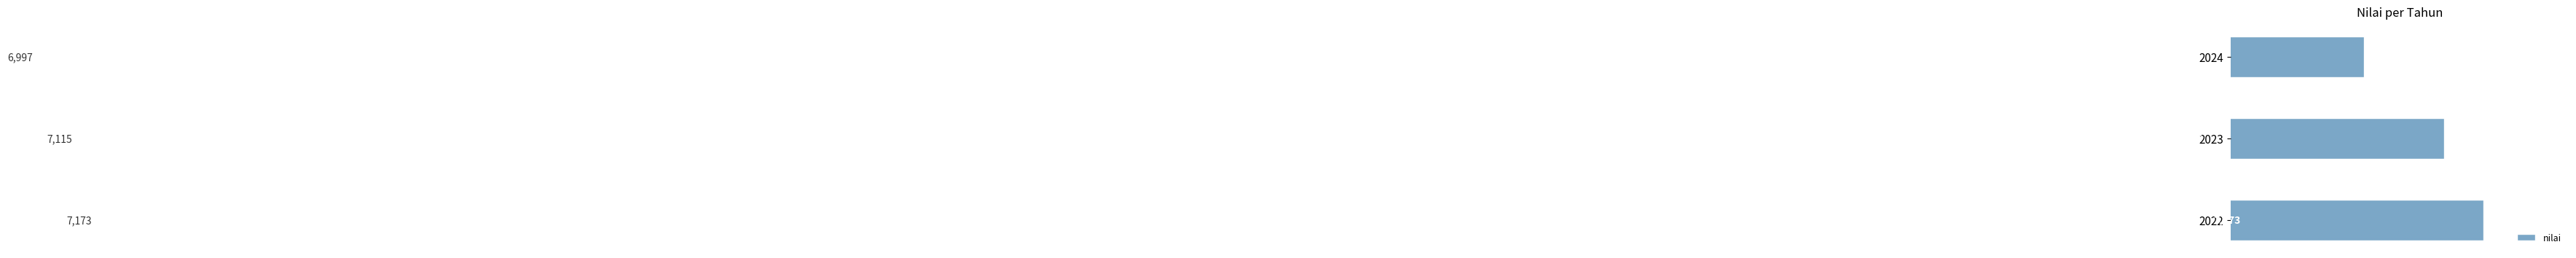

The value at 2022 is 10345. True or false?

False